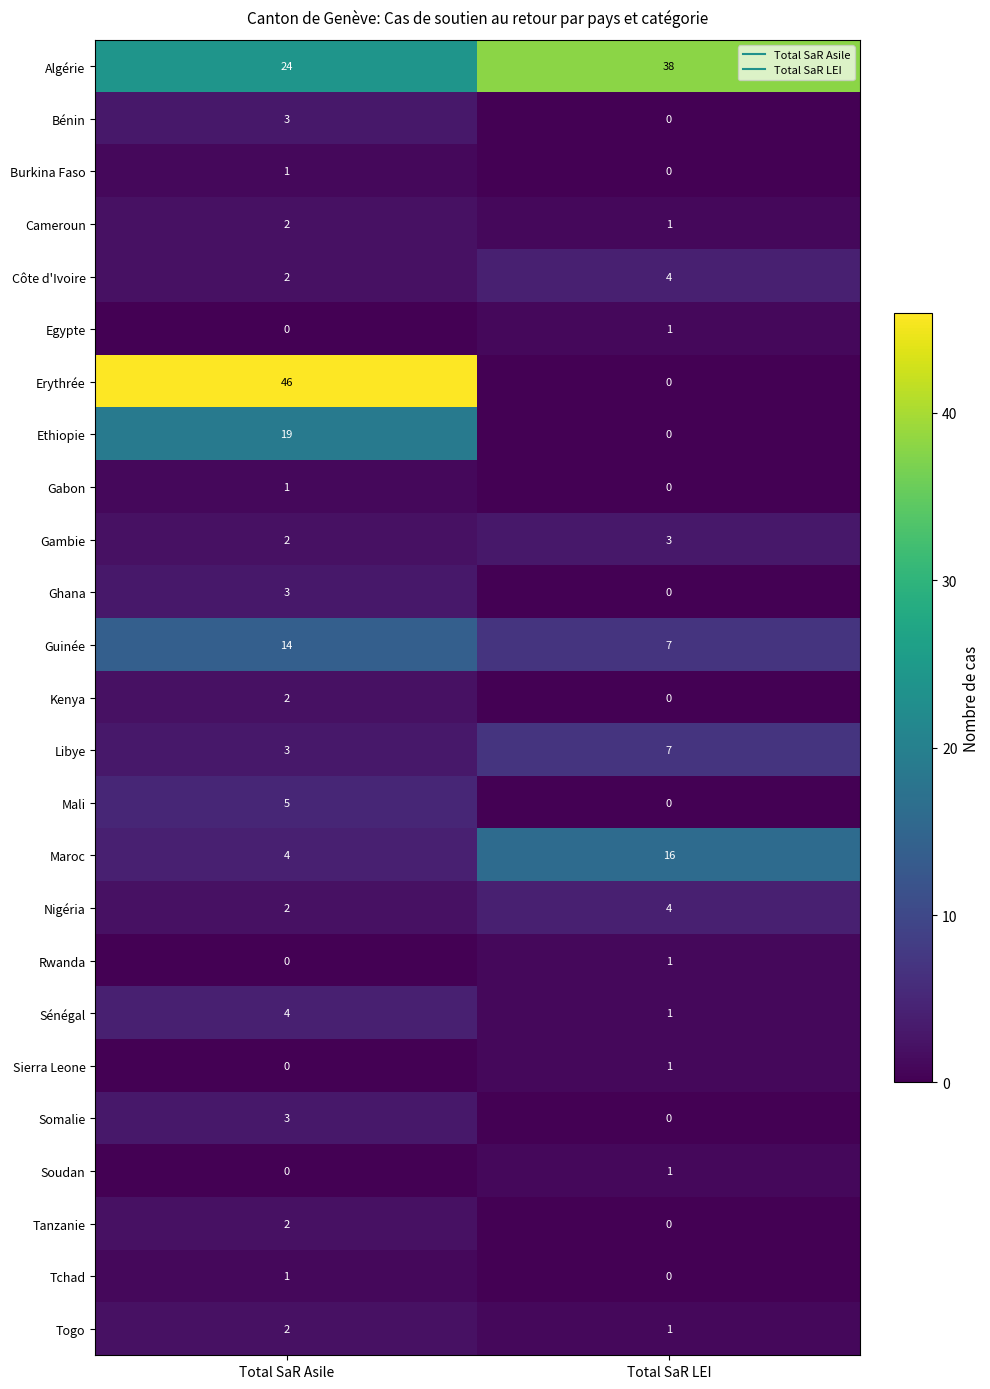

What is the sum of all Cameroun values?

3